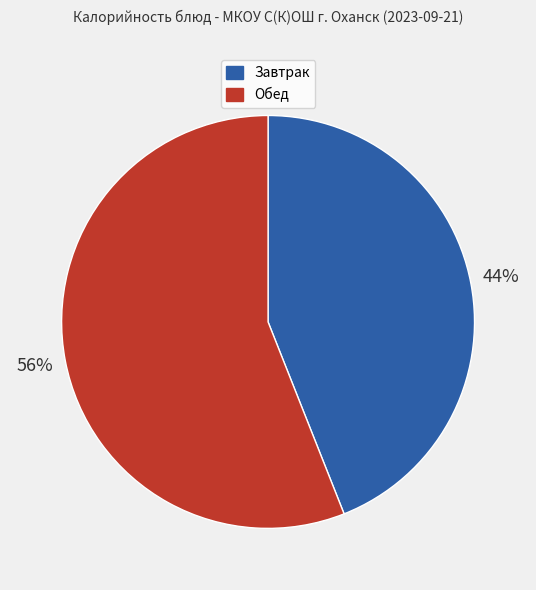

How many slices are in this pie chart?

2